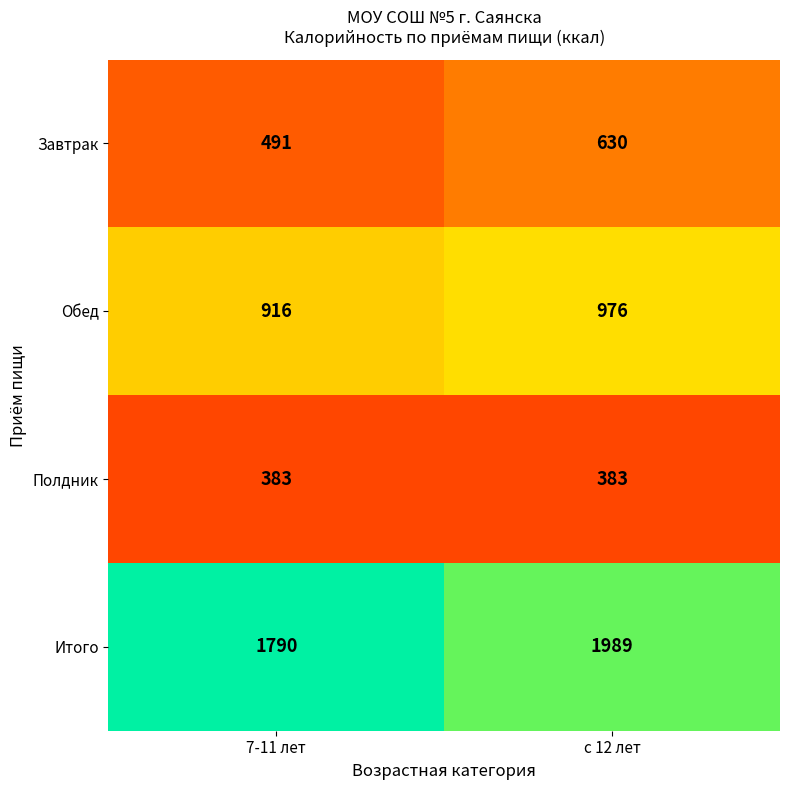

What is the minimum value shown in the chart?

383